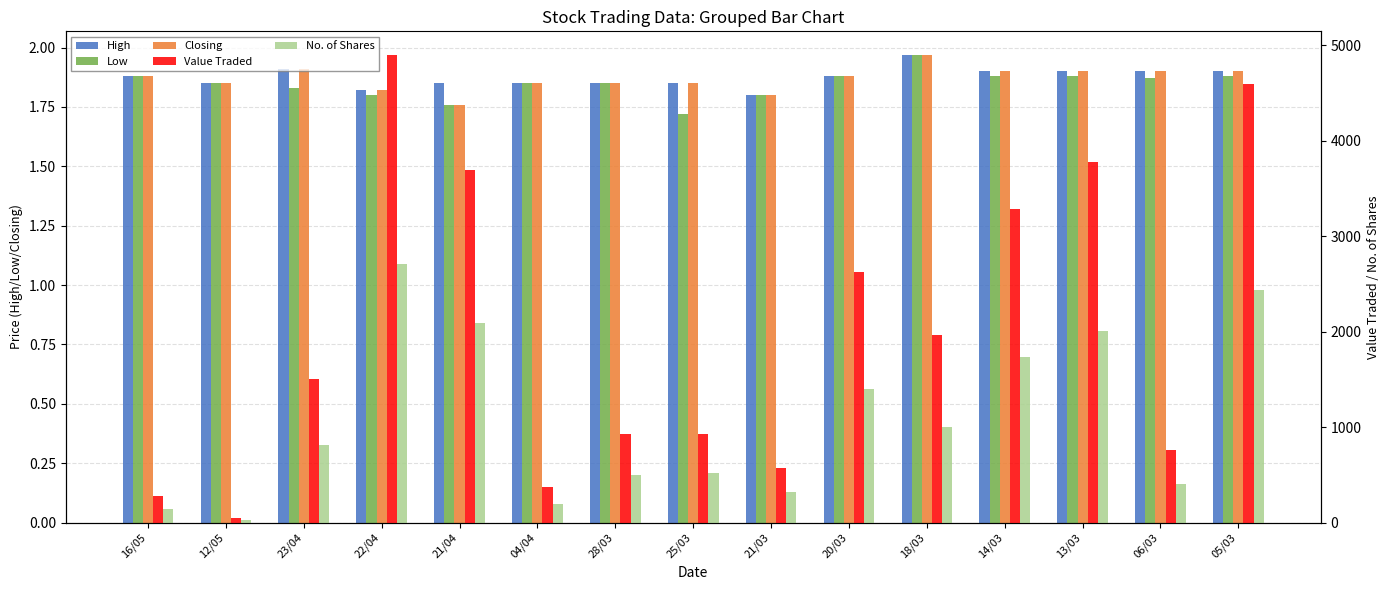

Which series has the widest spread of values?

Value Traded